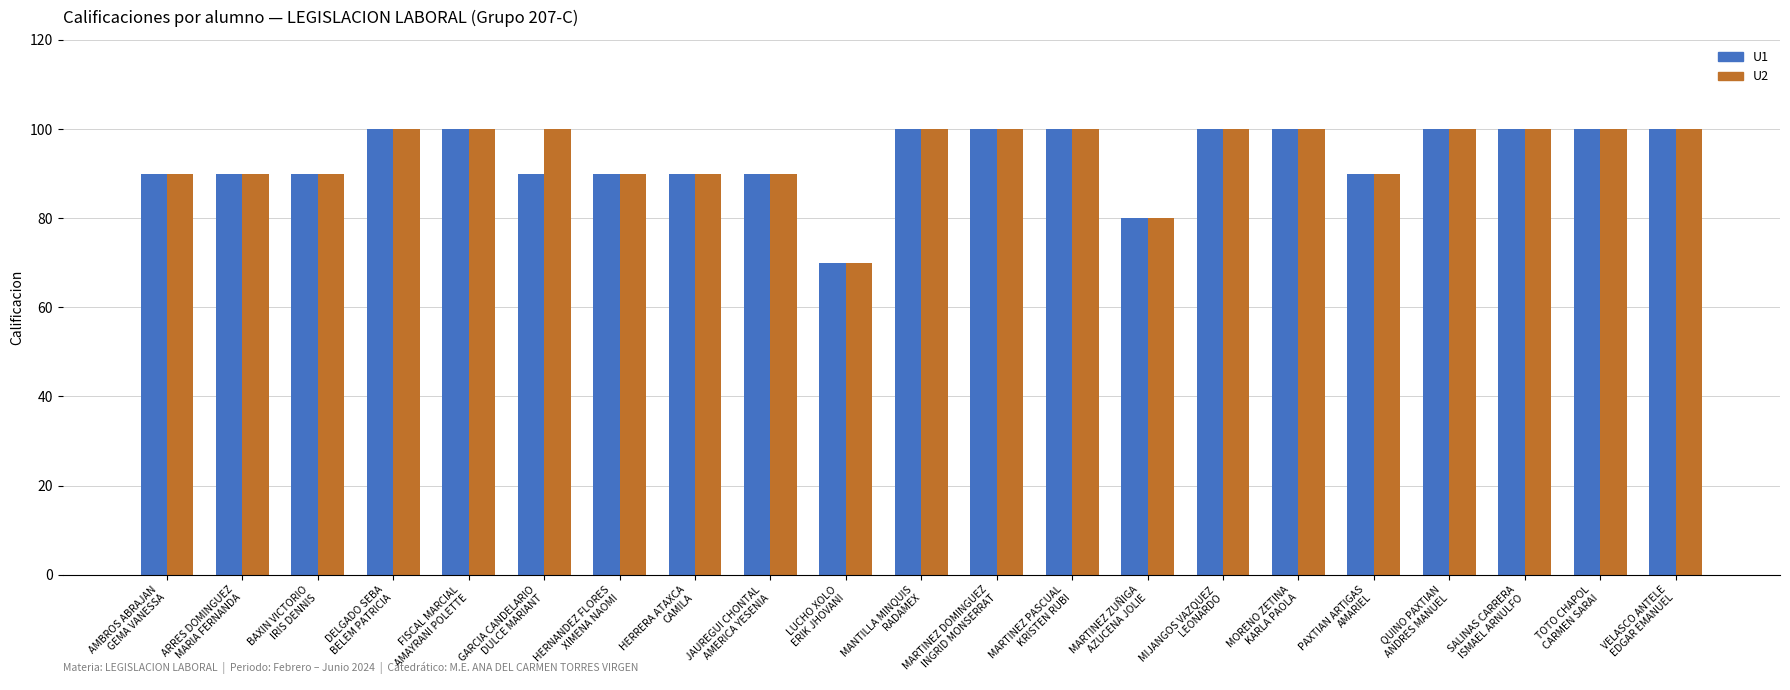

What is the smallest value displayed?

70